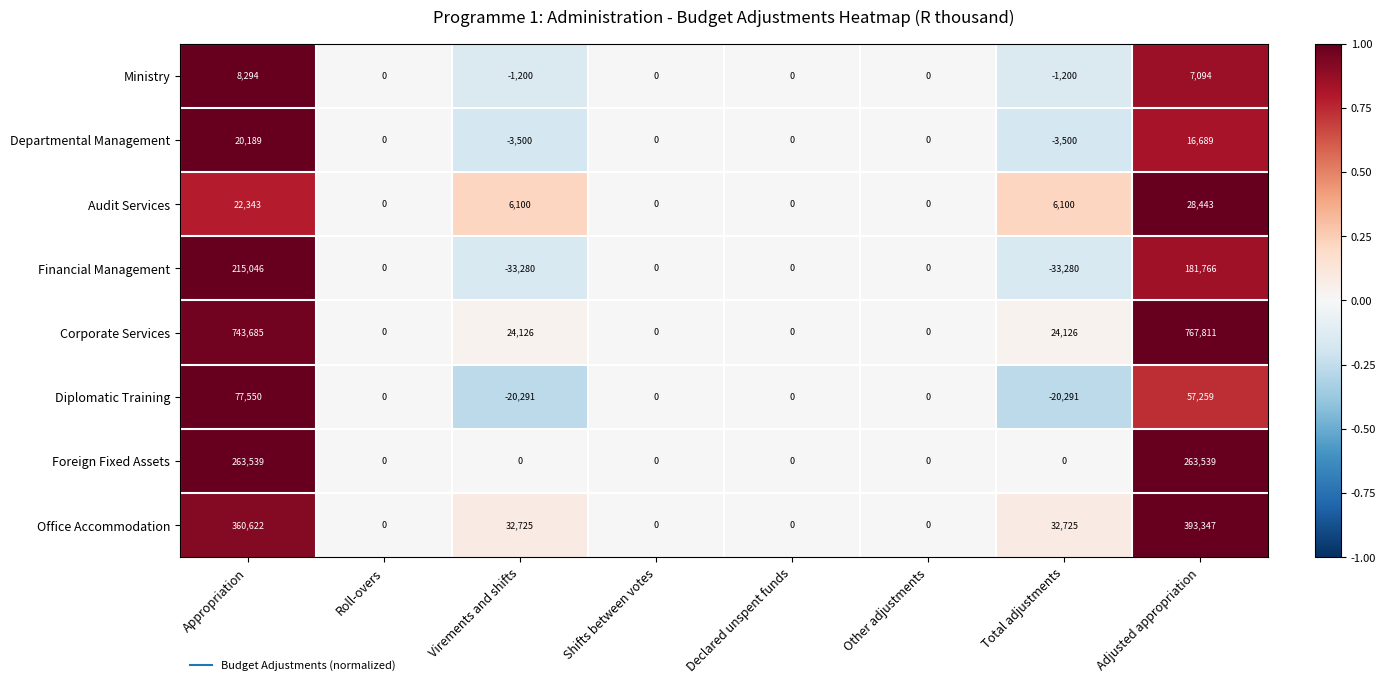

Which series changed the most between Declared unspent funds and Total adjustments?

Financial Management